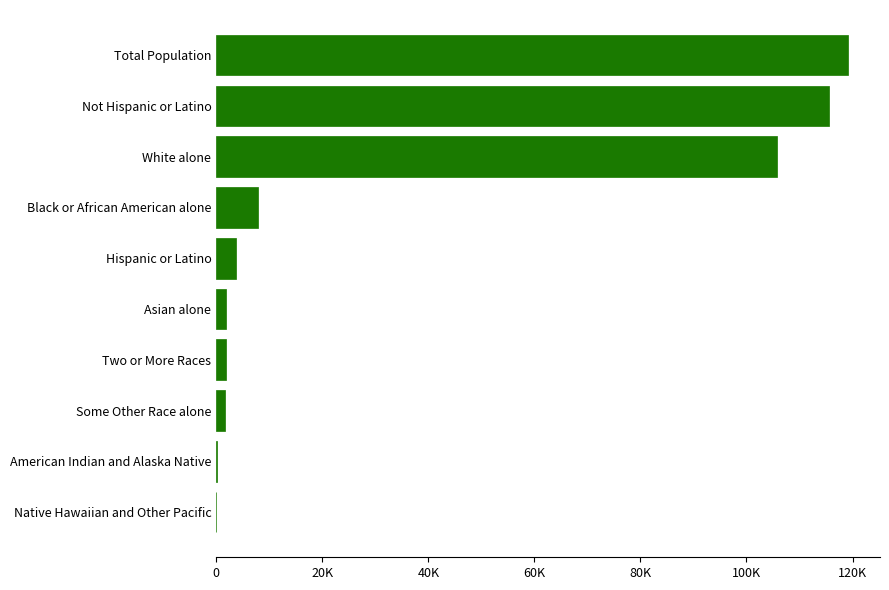

How many bars are there in total?

10